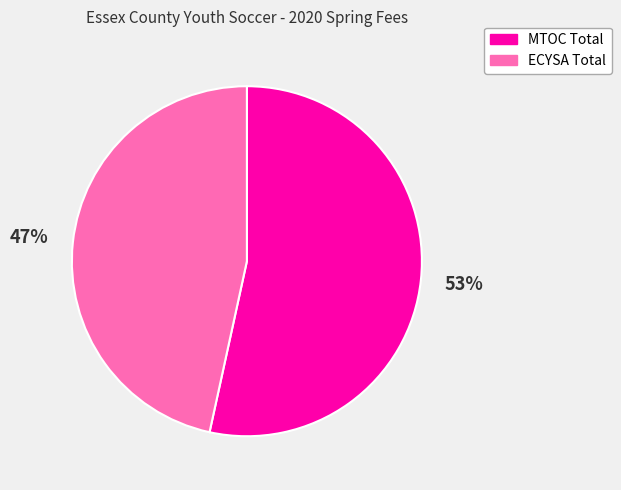

Rank the categories by value from lowest to highest.

ECYSA Total, MTOC Total